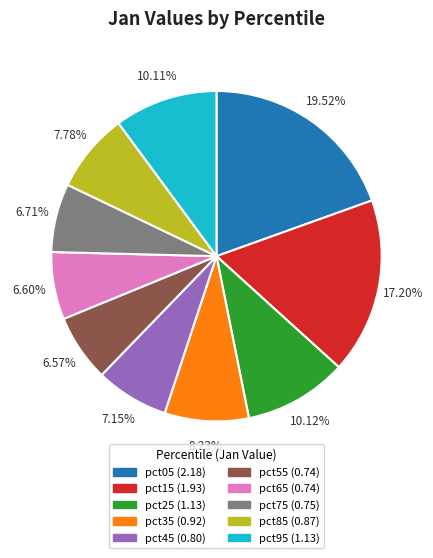

True or false: pct25 accounts for 22% of the total.

False